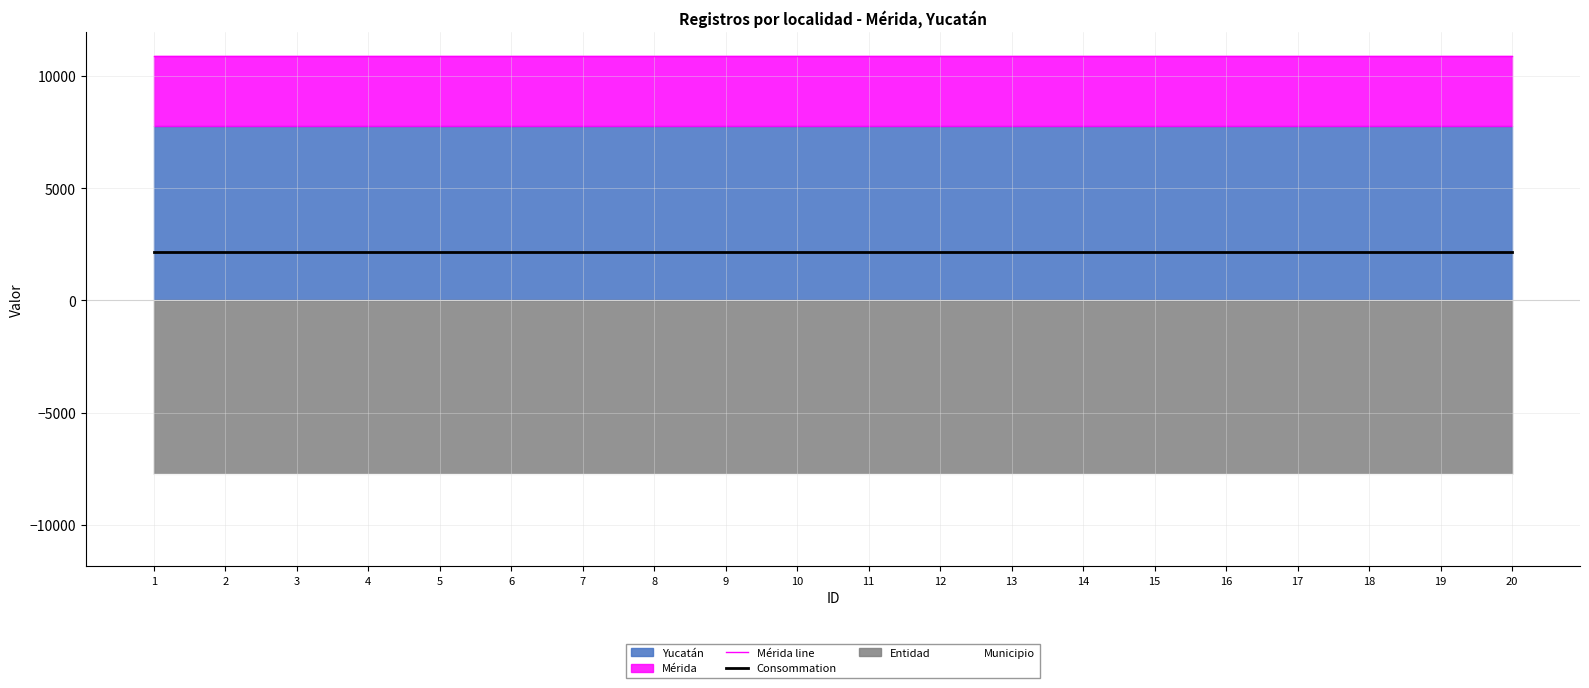

What is the sum of the Mérida line values at 1 and 7?

21755.6